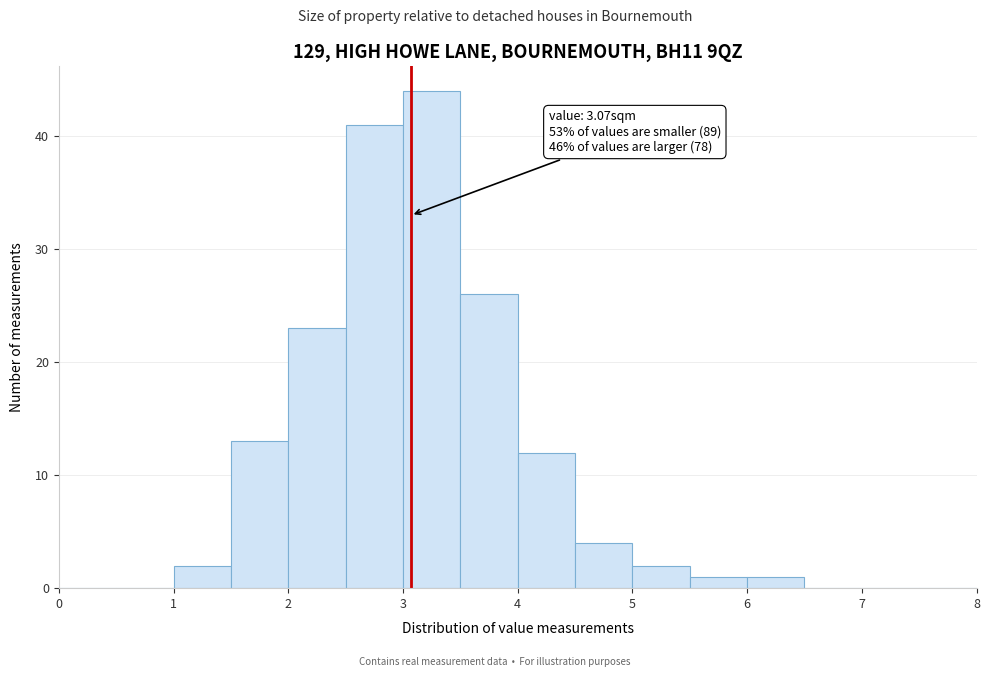

Which range on the x-axis has the tallest bar?

3.0 to 3.5